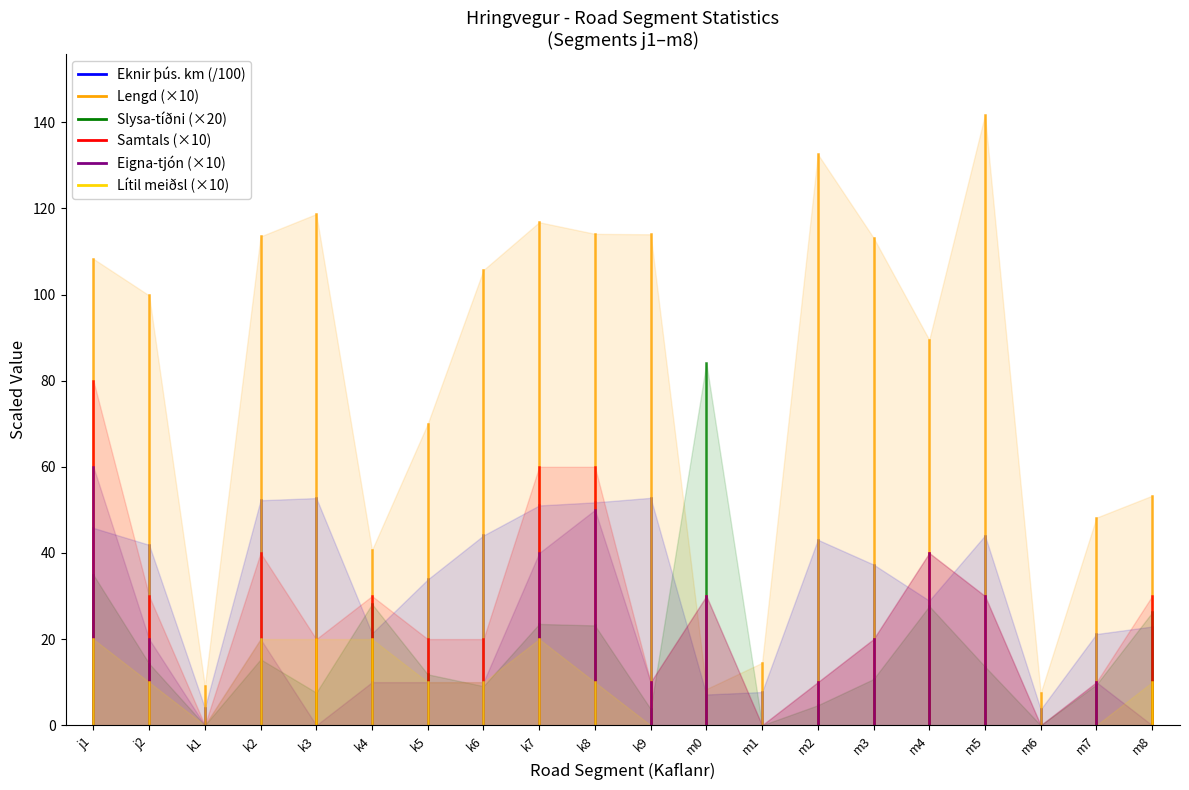

Which series has the widest spread of values?

Lengd (×10)